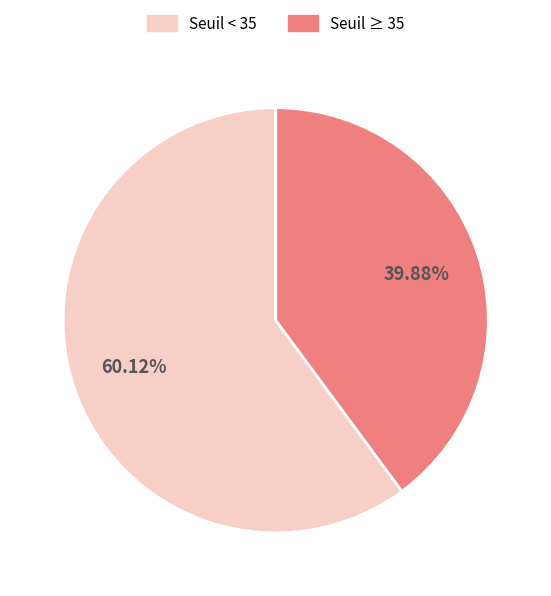

Is the sum of Seuil < 35 and Seuil ≥ 35 greater than half?

Yes